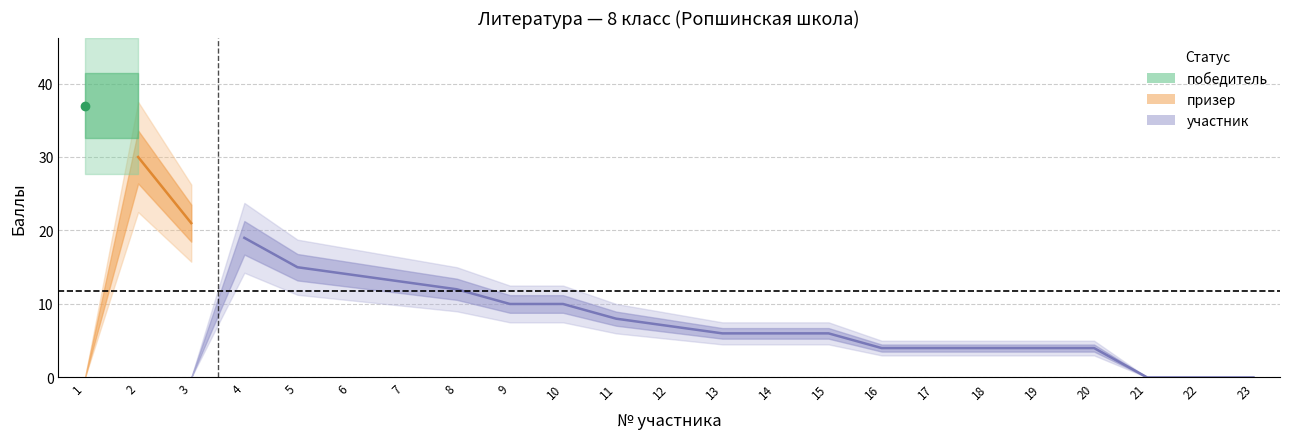

What is the sum of all Количество баллов values?

234